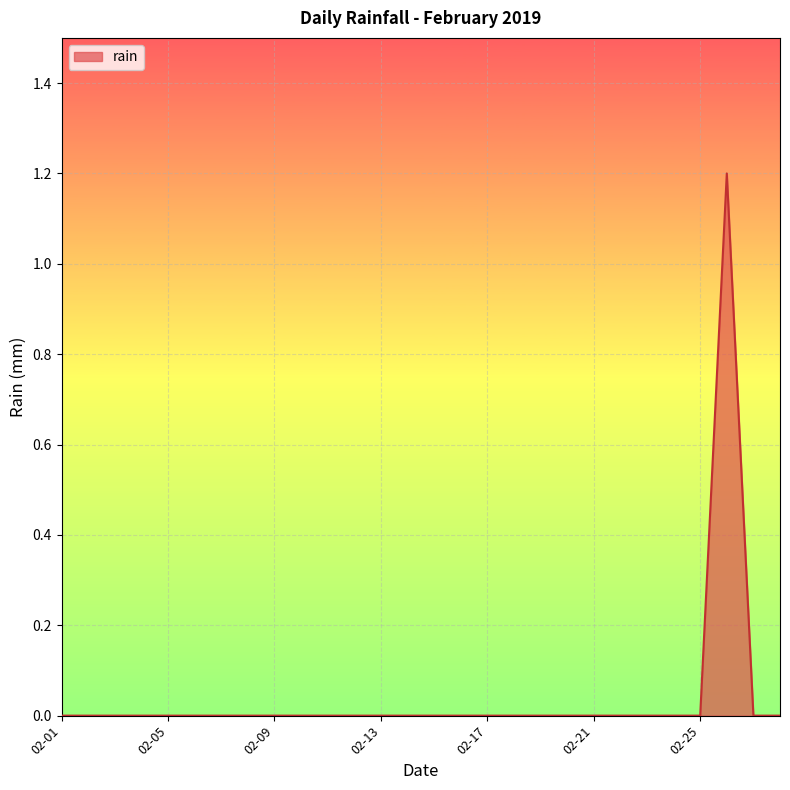

What is the maximum value shown in the chart?

1.2